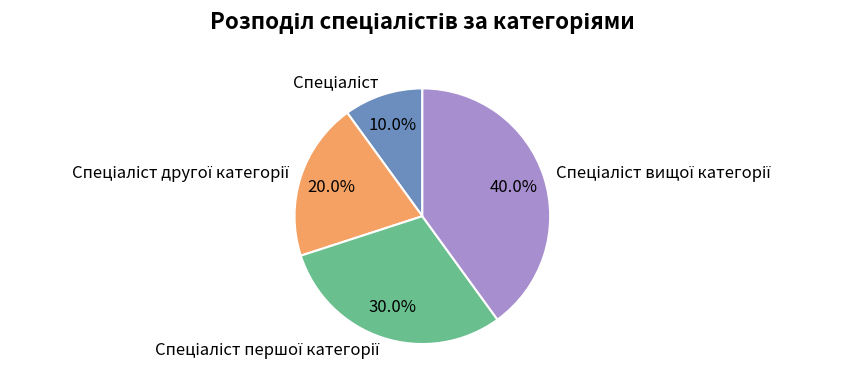

Does any single category account for the majority?

No